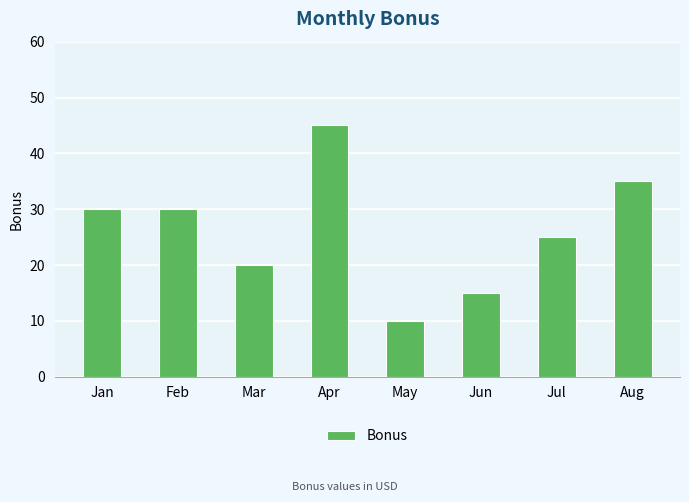

What is the change in value from Jan to May?

-20